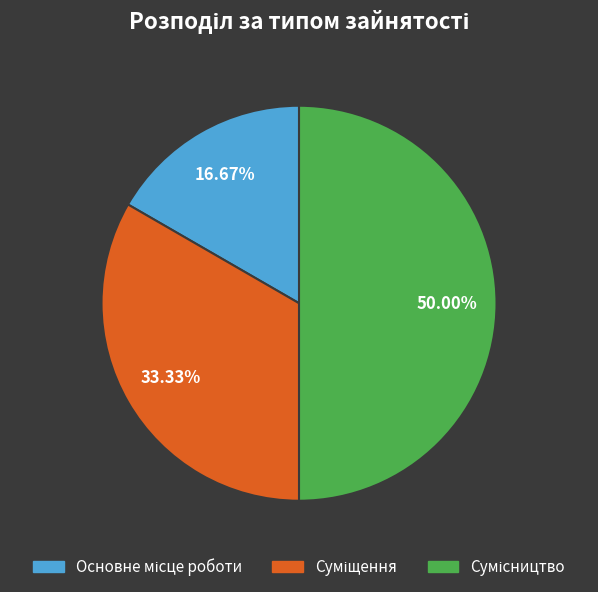

Do Сумісництво and Основне місце роботи together represent more than half of the pie?

Yes